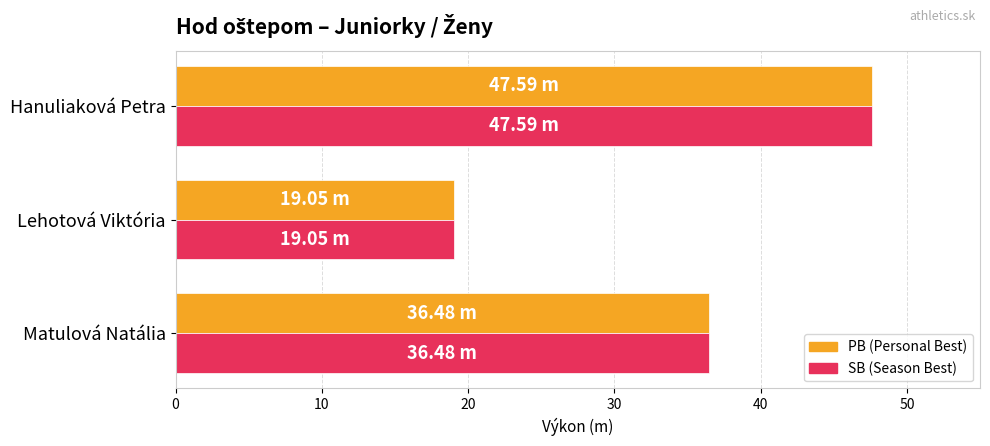

At which category is the sum across all series the highest?

Hanuliaková Petra